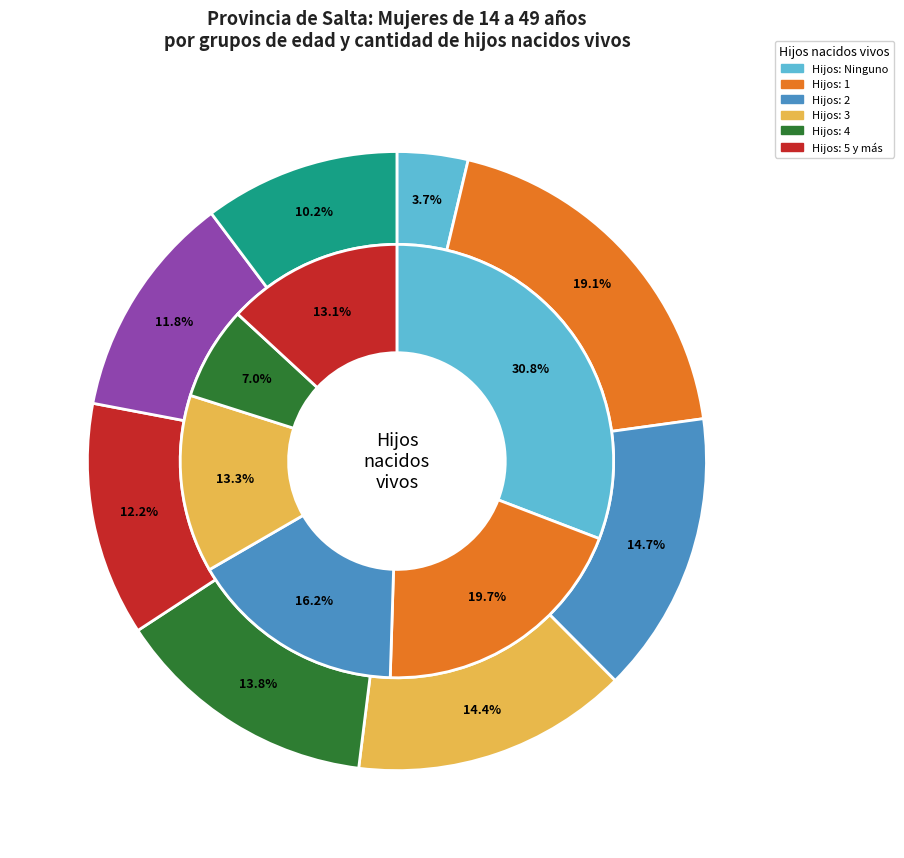

Which series has the widest spread of values?

Ninguno